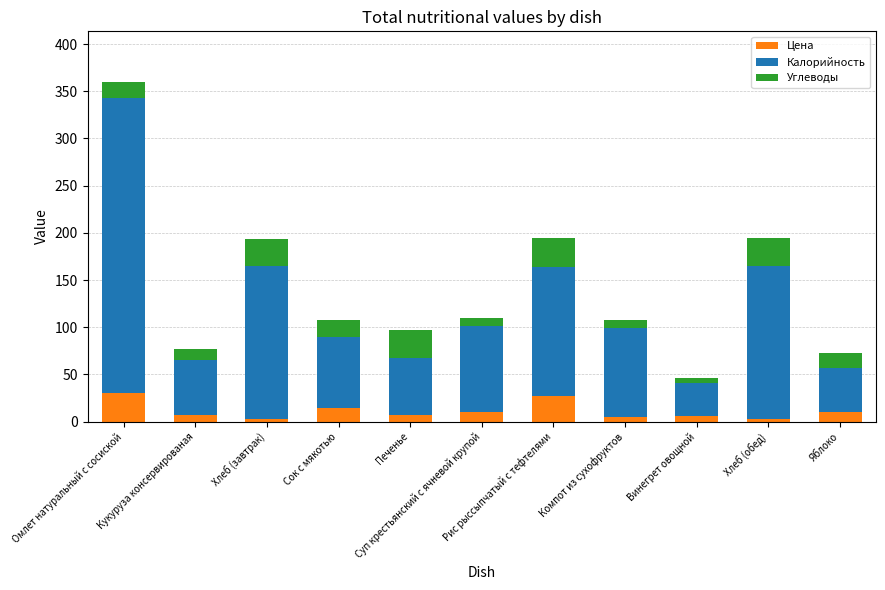

How many bars are there in total?

11